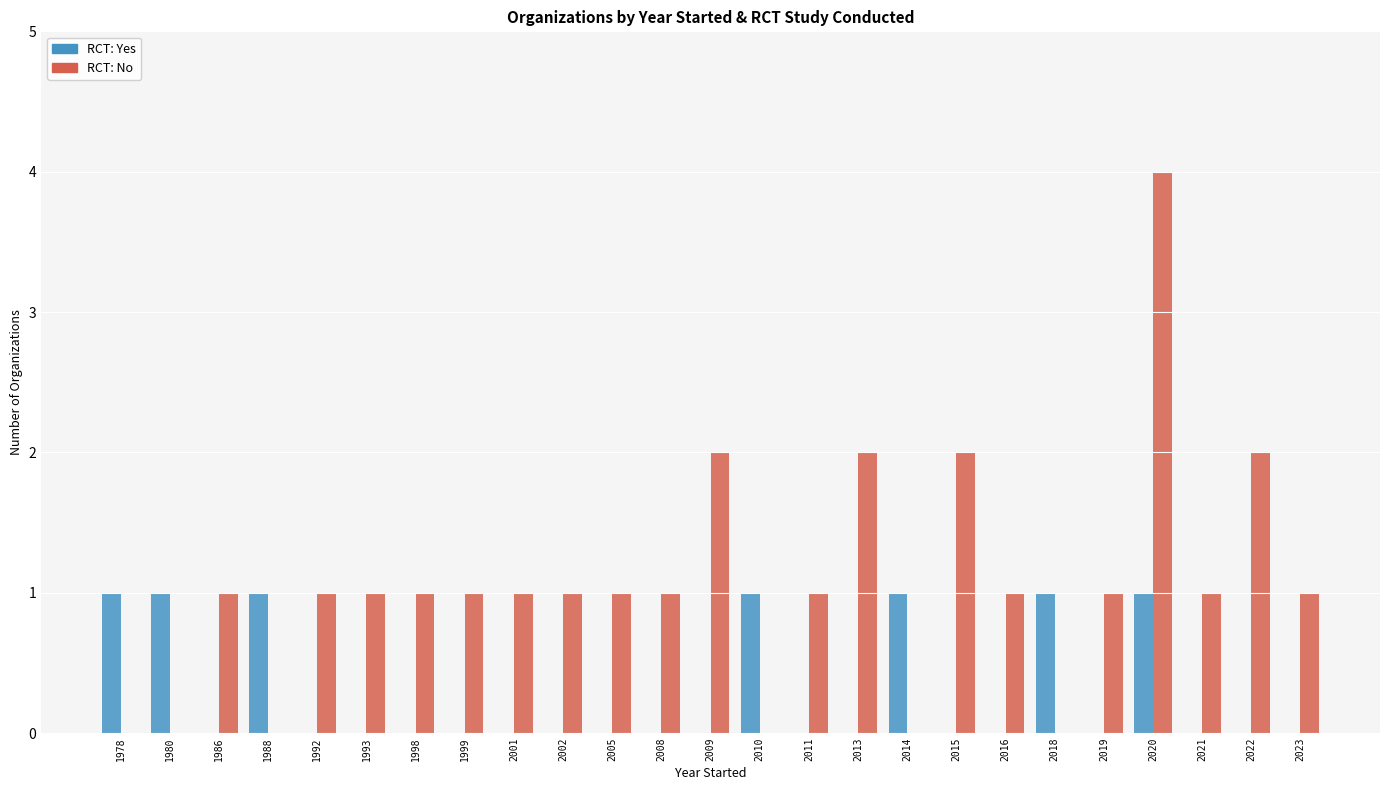

Which category has the highest value across all series?

2020